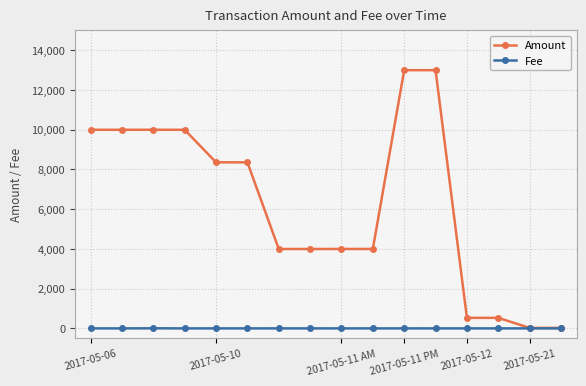

Does the chart display data point markers on the line(s)?

Yes